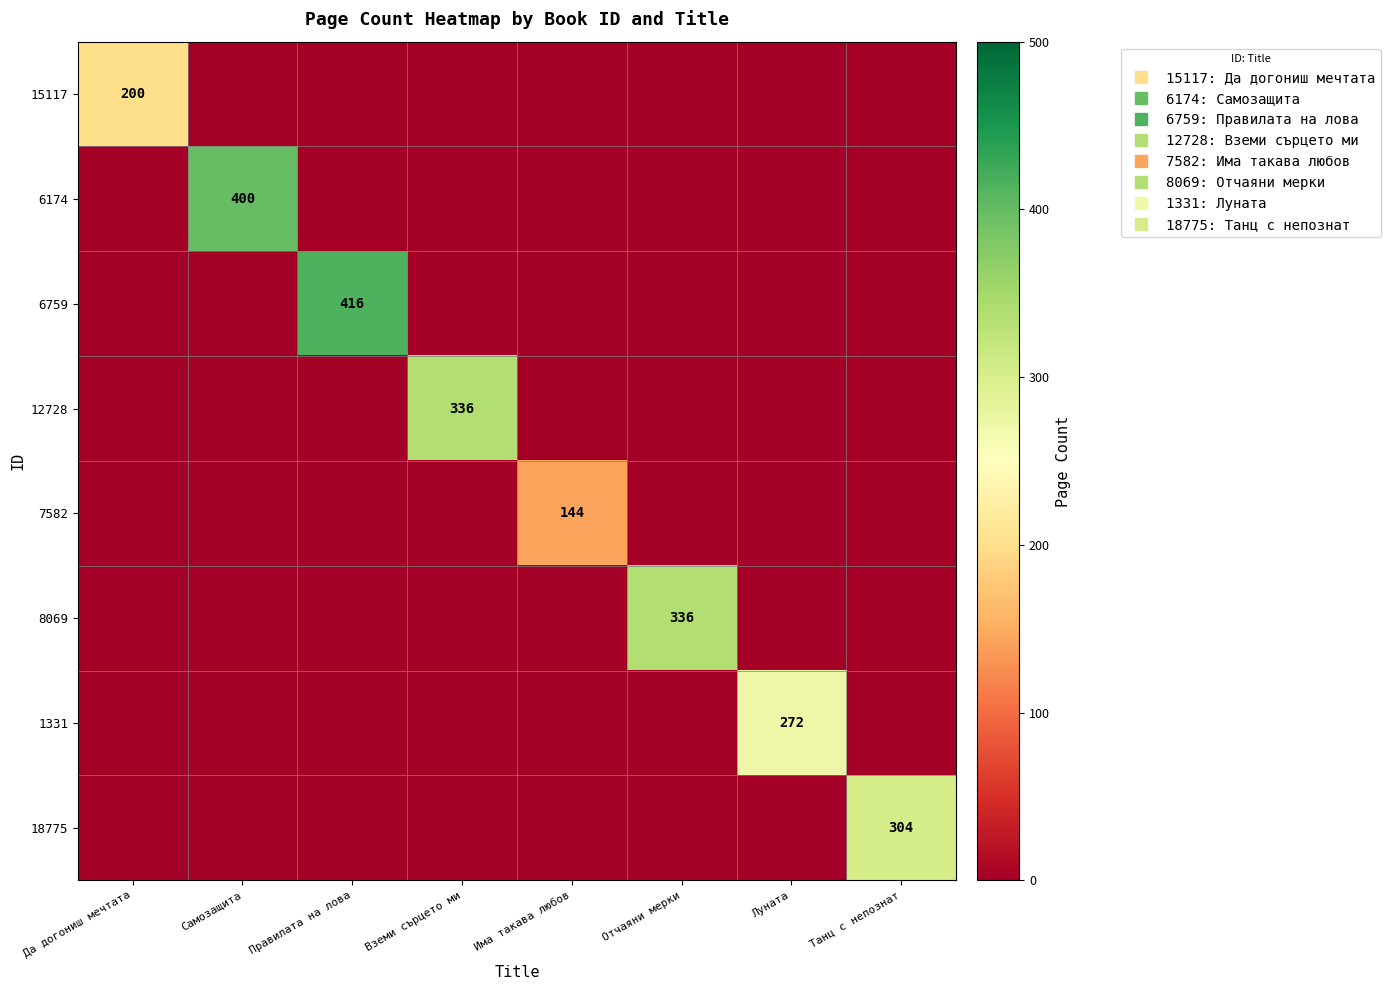

True or false: 6174 has a value of 0 at Вземи сърцето ми.

True